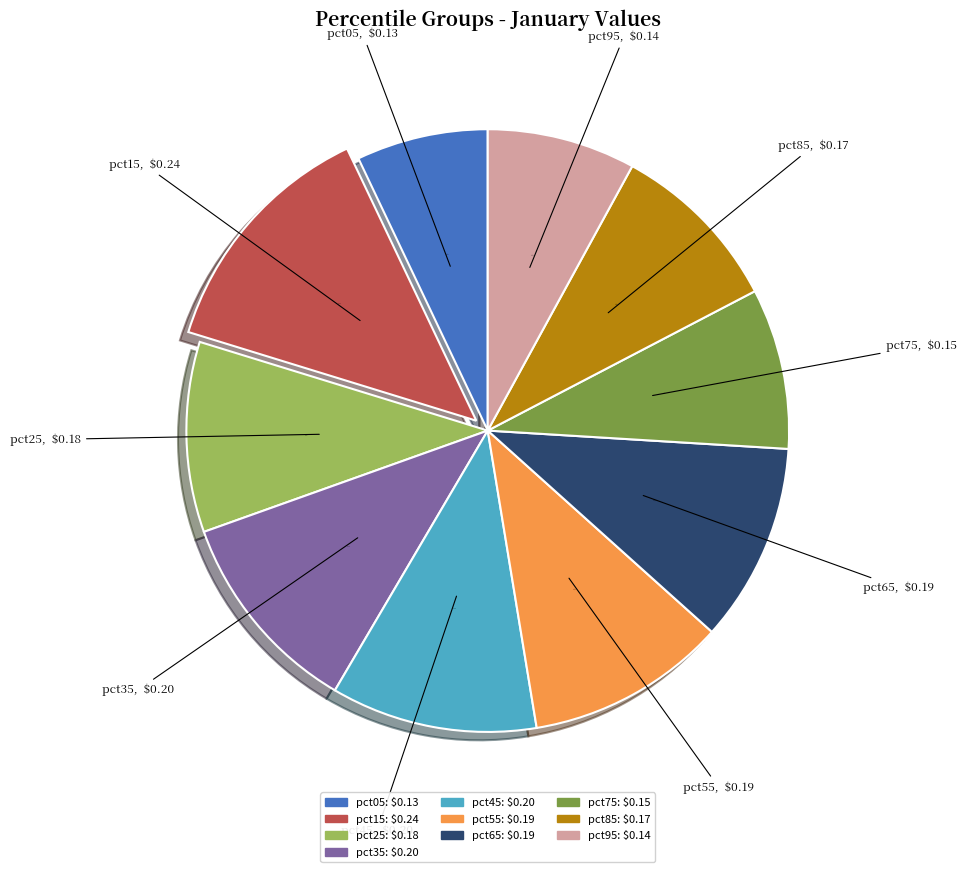

Is the sum of pct15 and pct85 greater than half?

No